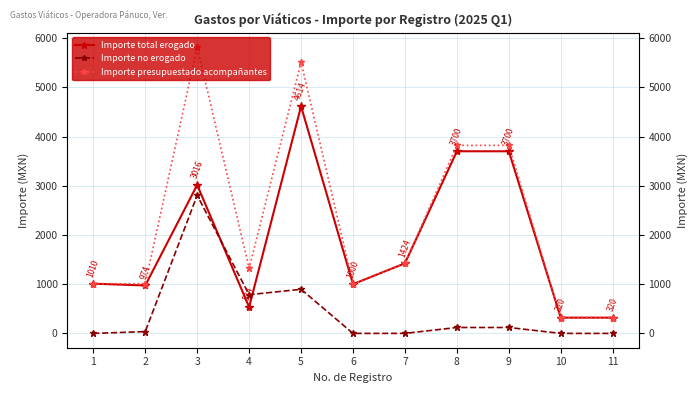

How many categories are shown in the chart?

11